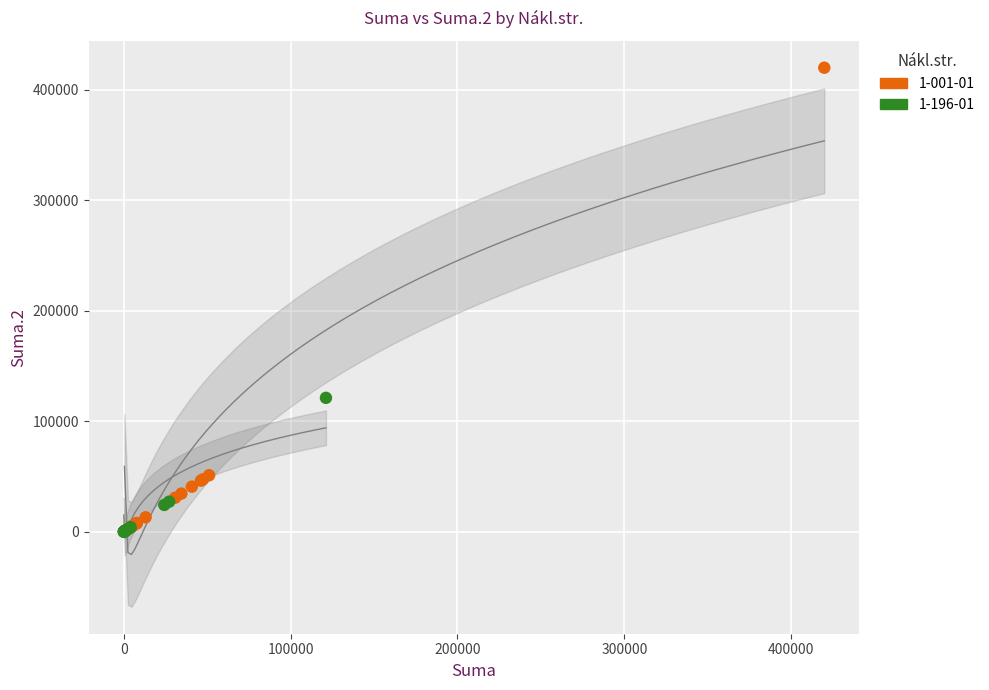

Which series has the largest Y range (max minus min)?

1-001-01